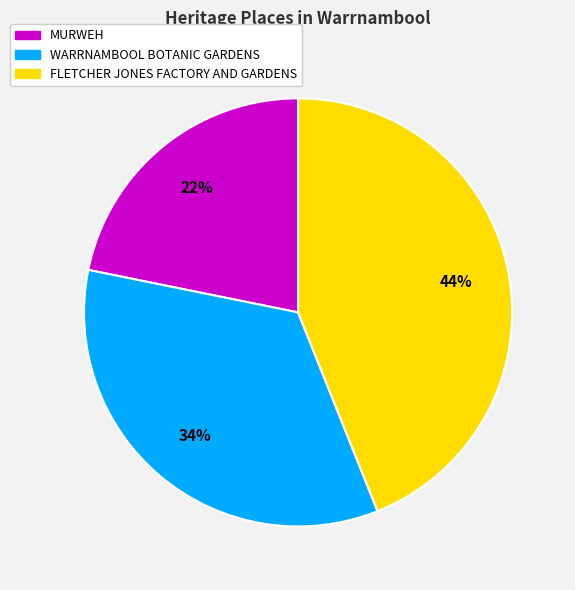

Combined, do FLETCHER JONES FACTORY AND GARDENS and WARRNAMBOOL BOTANIC GARDENS account for over 50%?

Yes